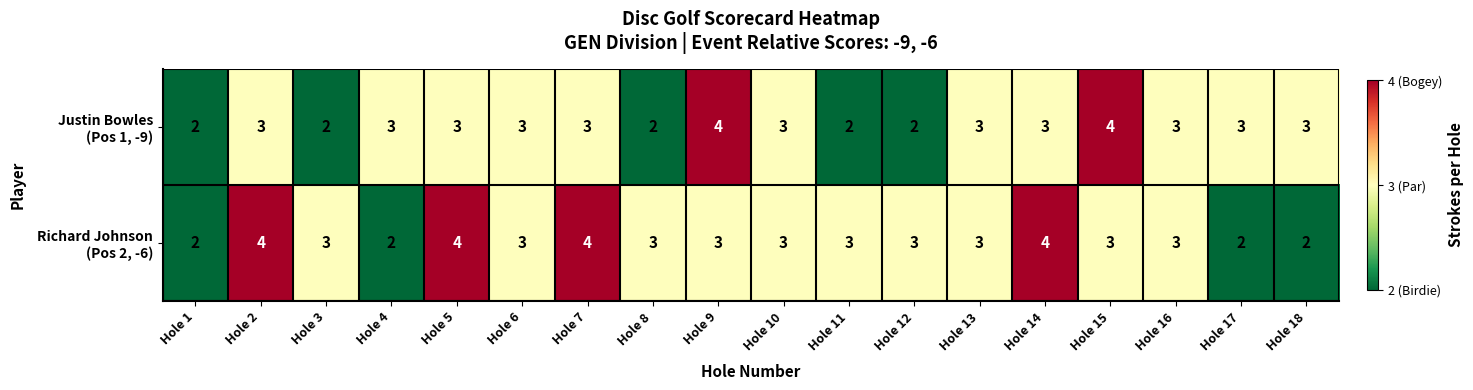

What is the total value across all series at Hole 6?

6